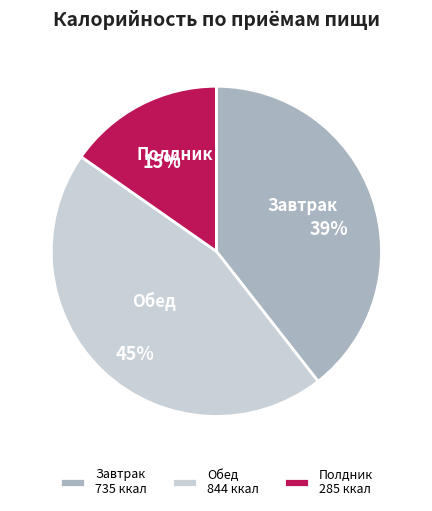

Approximately how many times larger is the value at Обед compared to Полдник?

3.0